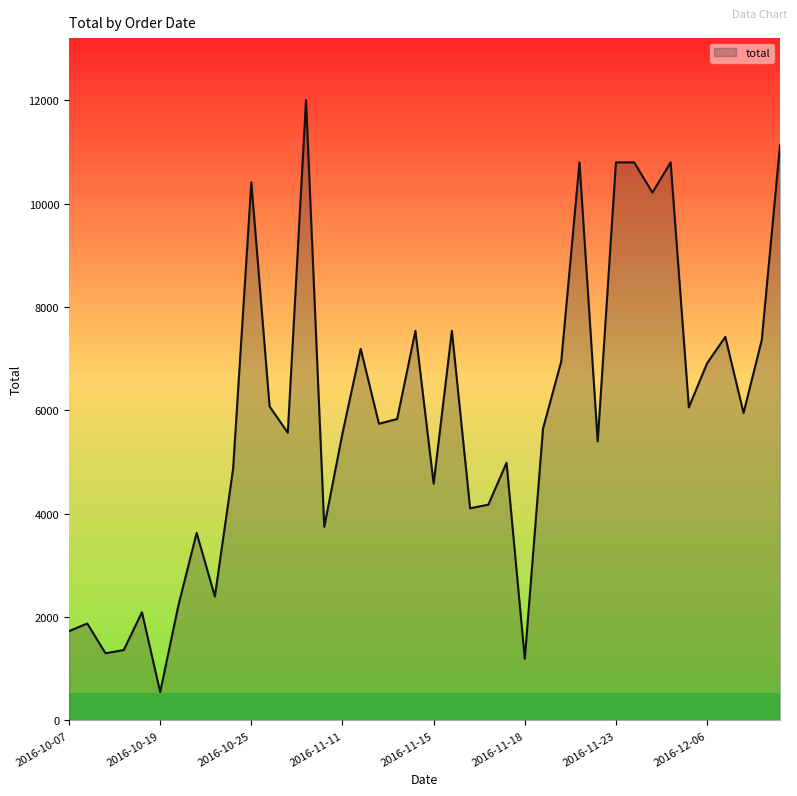

What is the smallest value displayed?

549.8